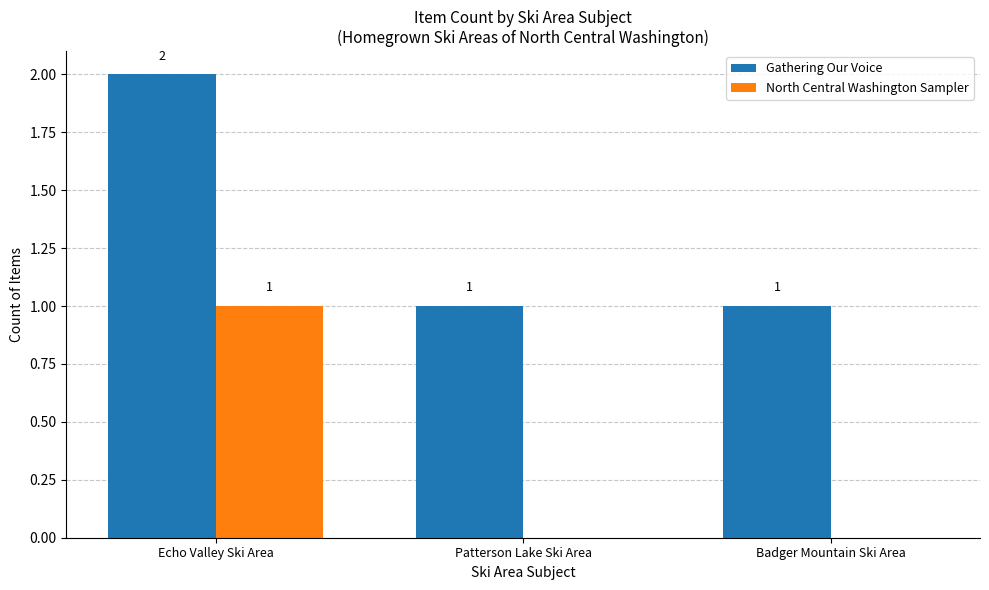

Is the value of North Central Washington Sampler at Badger Mountain Ski Area greater than the value of Gathering Our Voice at Badger Mountain Ski Area?

No